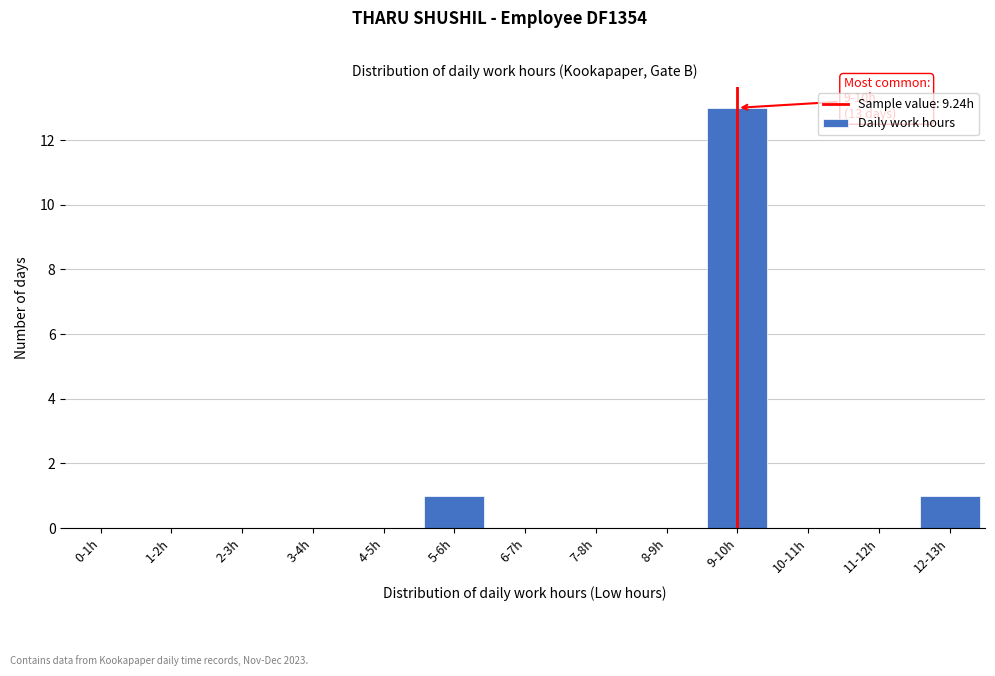

Reading left to right, transcribe all the data shown in this chart.

0-1h=0	1-2h=0	2-3h=0	3-4h=0	4-5h=0	5-6h=1	6-7h=0	7-8h=0	8-9h=0	9-10h=13	10-11h=0	11-12h=0	12-13h=1